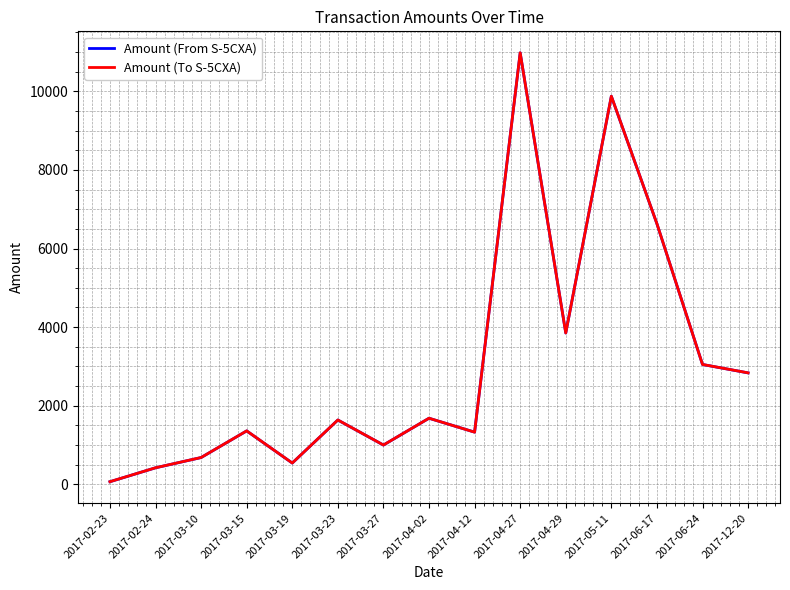

Is the value of Amount (To S-5CXA) at 2017-05-11 greater than the value of Amount (From S-5CXA) at 2017-12-20?

Yes